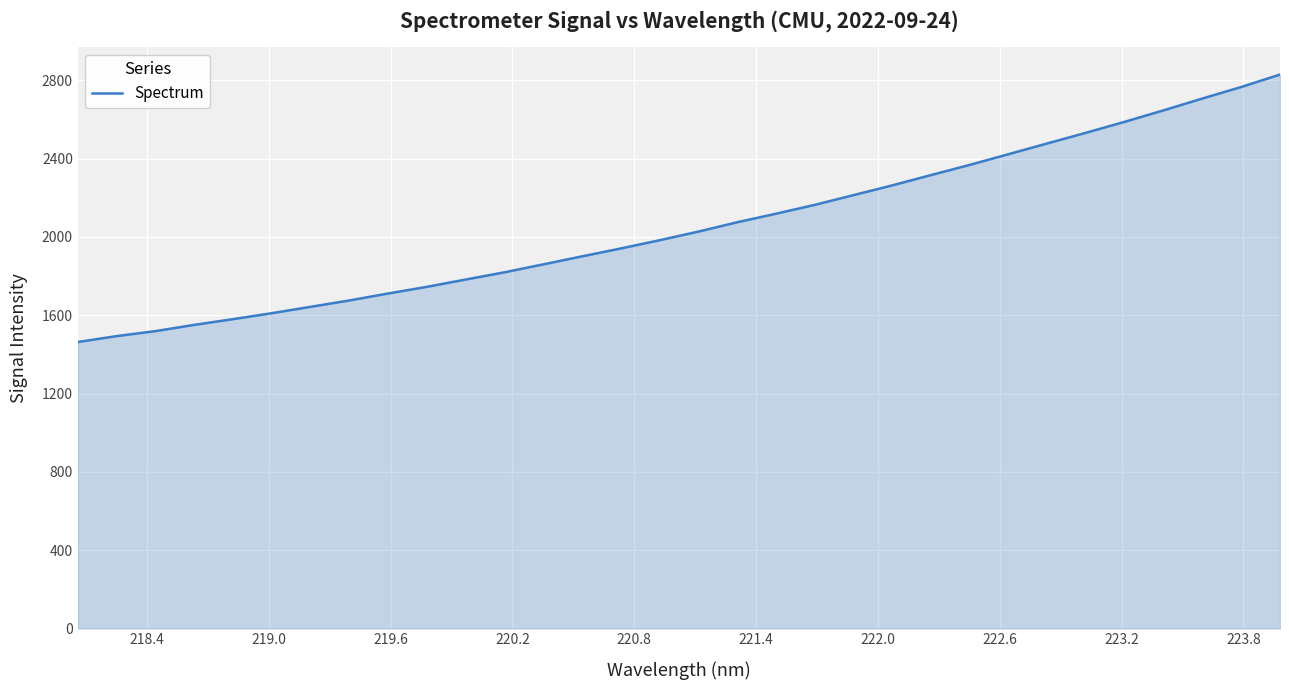

What is the maximum value shown in the chart?

2829.2